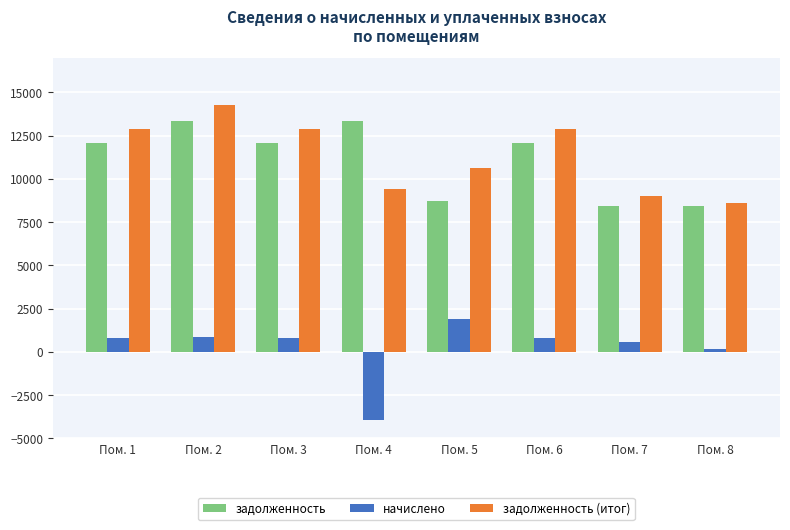

Where does the задолженность series first go above 12069?

Пом. 1